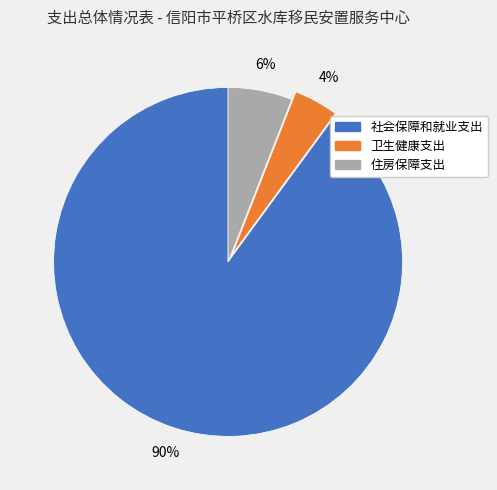

How many slices are in this pie chart?

3